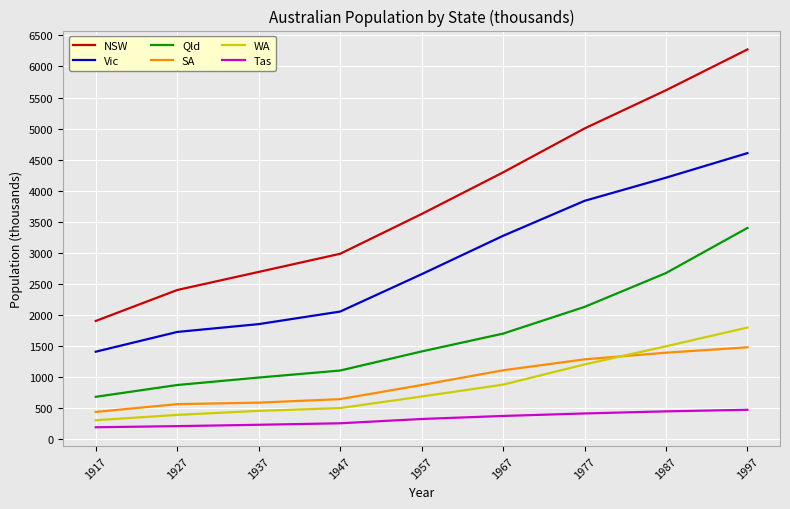

The NSW series shows 2269 at 1987. True or false?

False